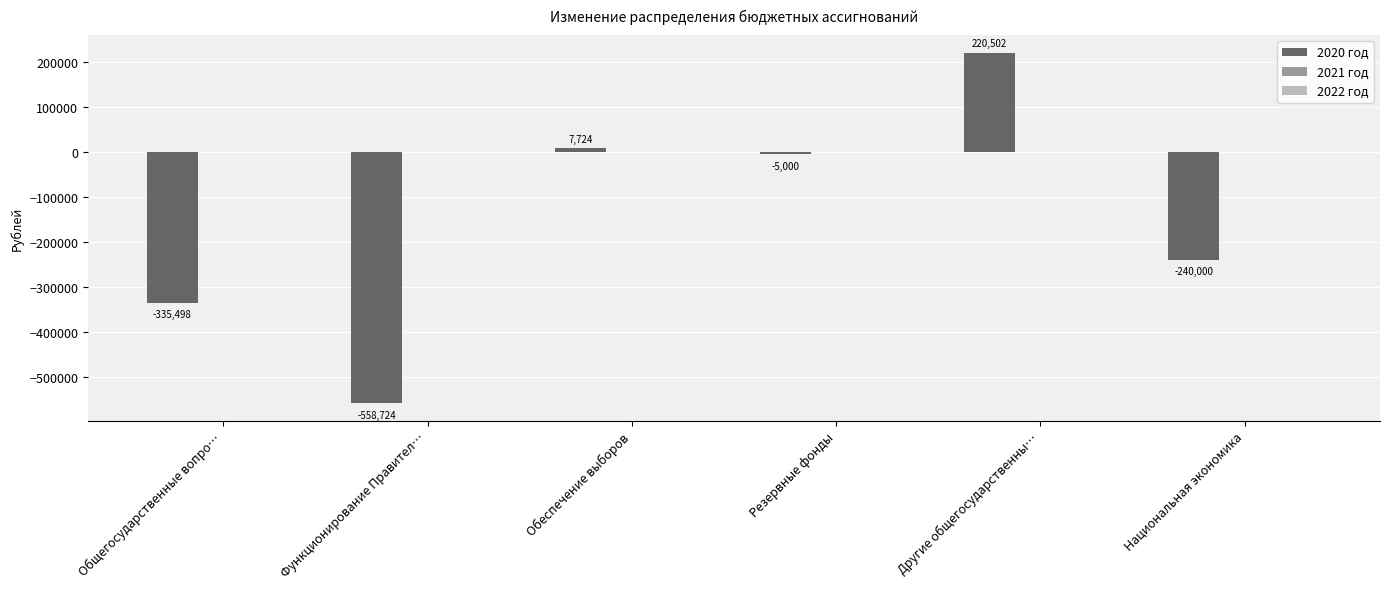

Which has a higher value, Обеспечение выборов or Национальная экономика?

Обеспечение выборов